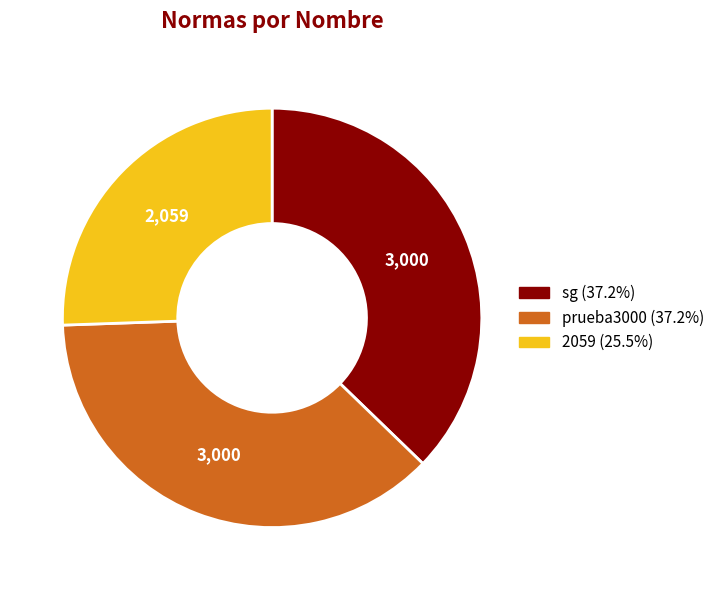

Does any single category account for the majority?

No